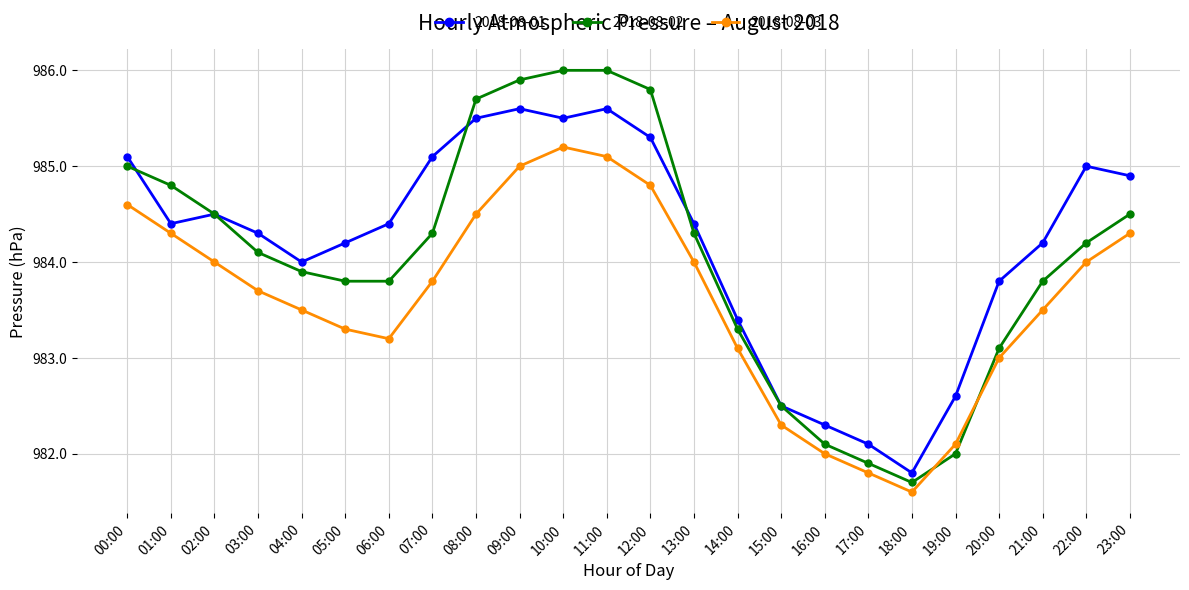

Does the chart display data point markers on the line(s)?

Yes